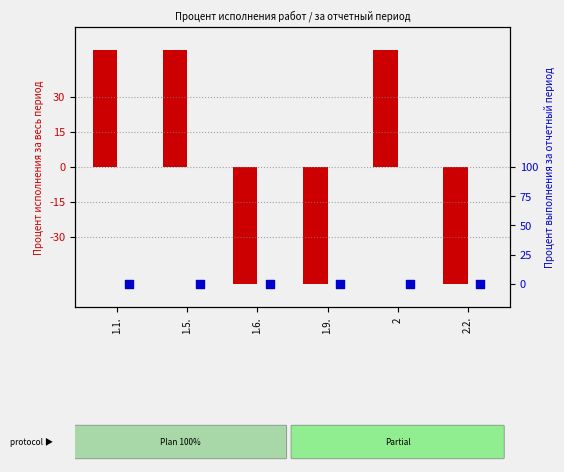

At which category is the sum across all series the highest?

1.1.